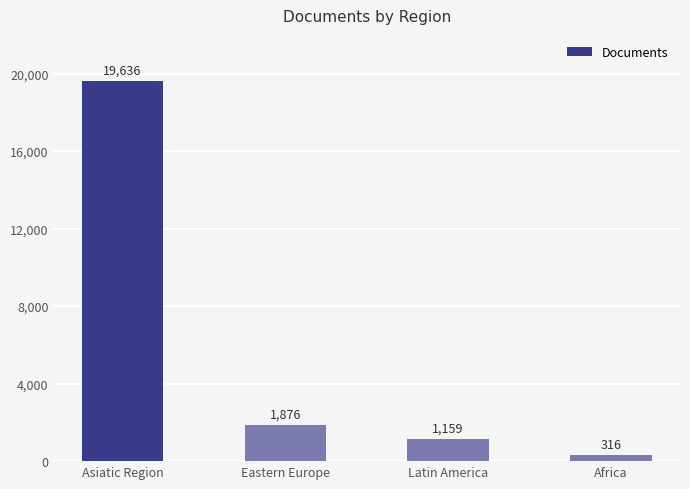

Which has a higher value, Eastern Europe or Latin America?

Eastern Europe